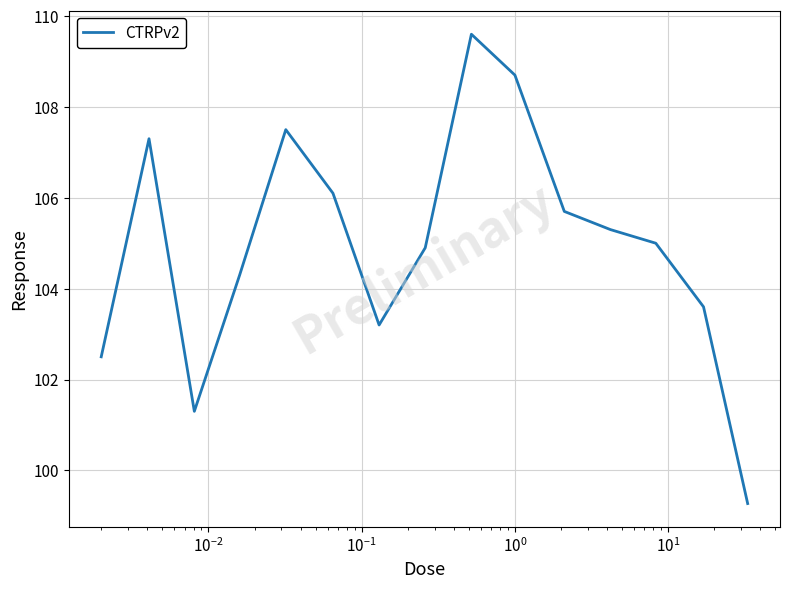

What is the difference between the maximum and minimum values?

10.3